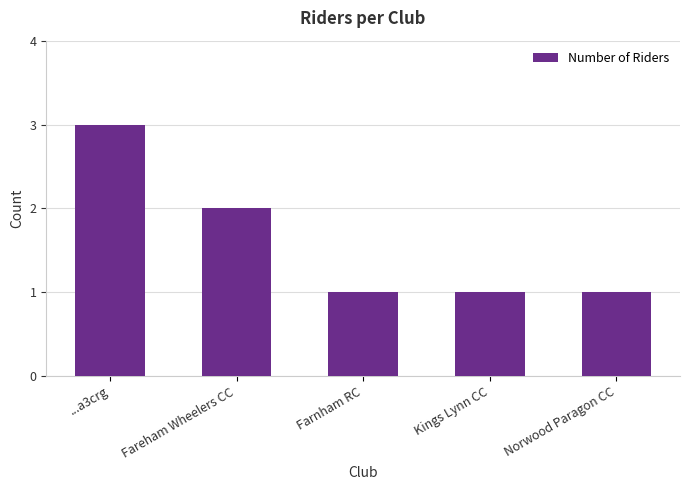

The value at ...a3crg is 5. True or false?

False